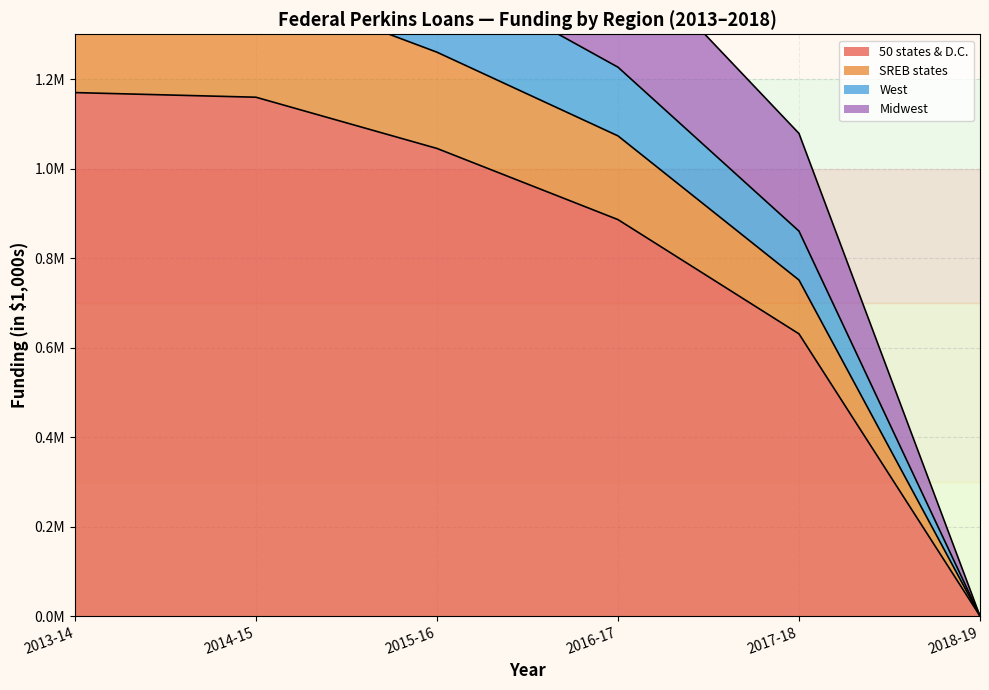

Does the chart have visible grid lines?

Yes